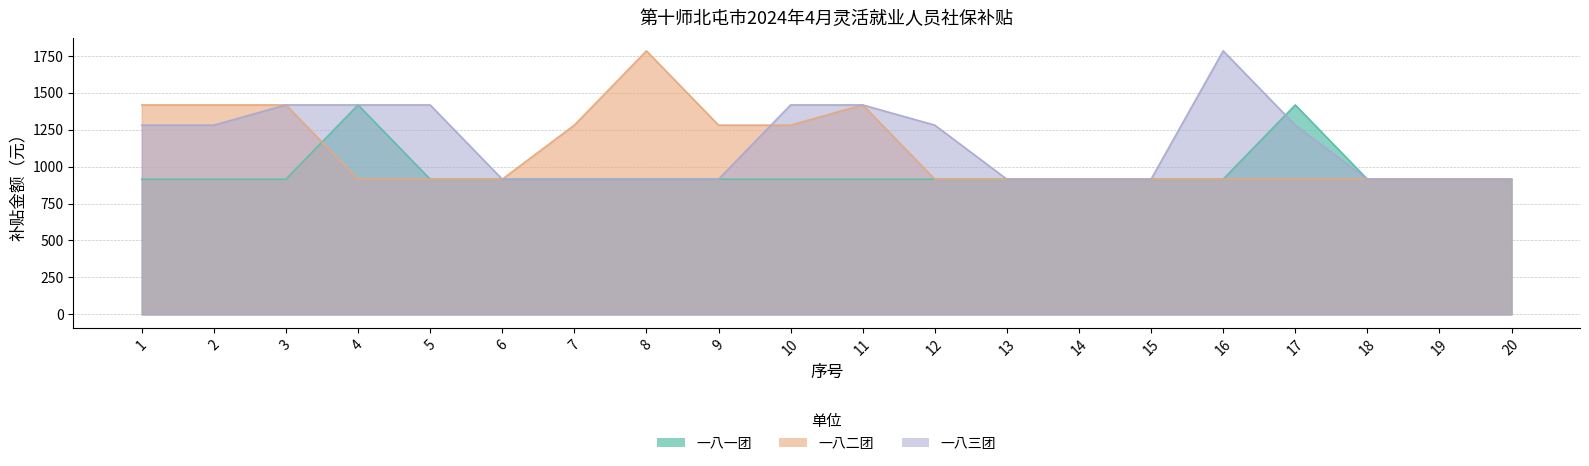

Is the value of 一八三团 at 3 greater than the value of 一八二团 at 16?

Yes